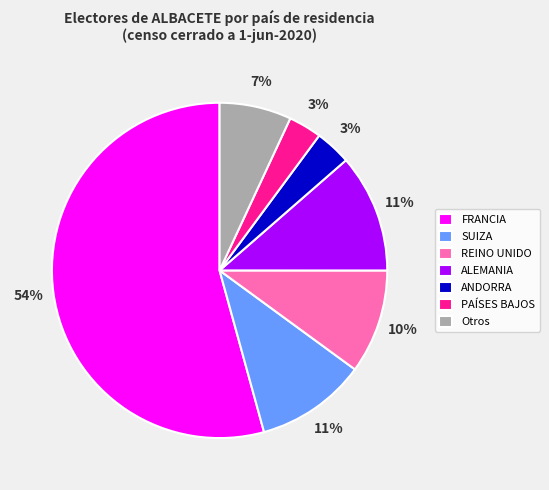

To the nearest percent, what is the average slice percentage?

14%